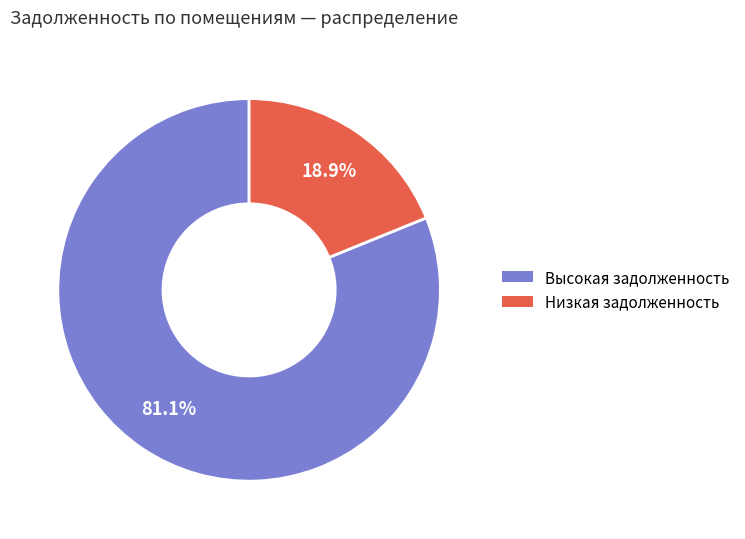

Does any single category account for the majority?

Yes